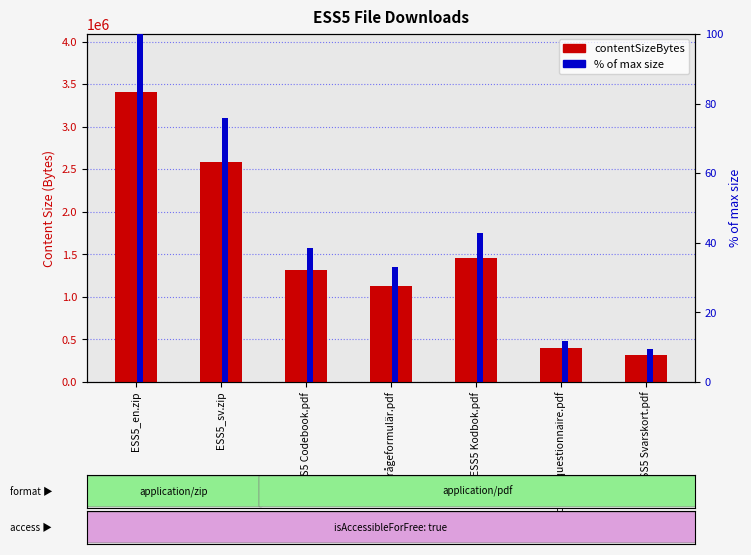

At how many categories does at least one series exceed 2935591?

1